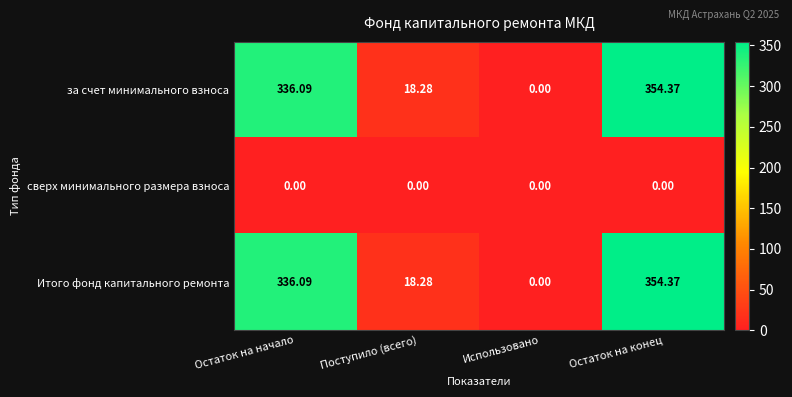

Which category has the highest value in the Итого фонд капитального ремонта series?

Остаток на конец